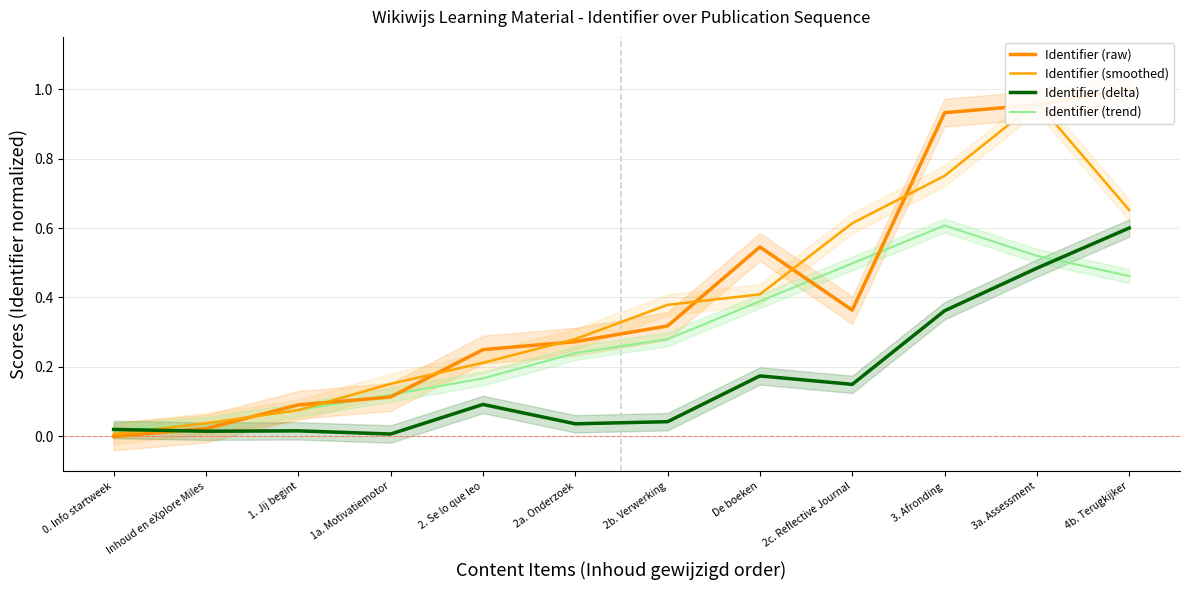

How many distinct data groups are displayed?

4